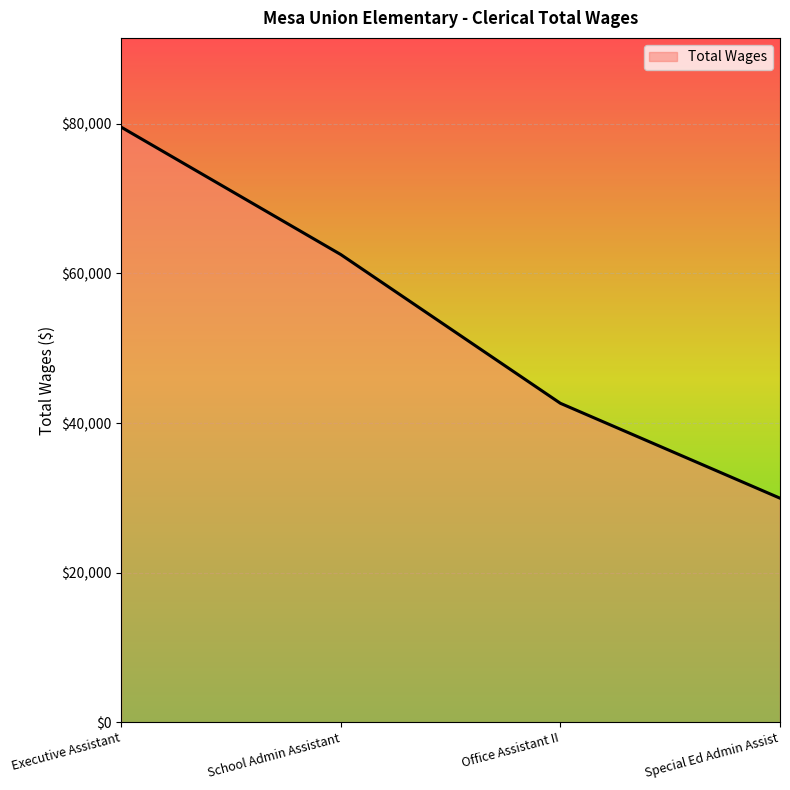

List the labels in order of value, largest first.

Executive Assistant, School Admin Assistant, Office Assistant II, Special Ed Admin Assist